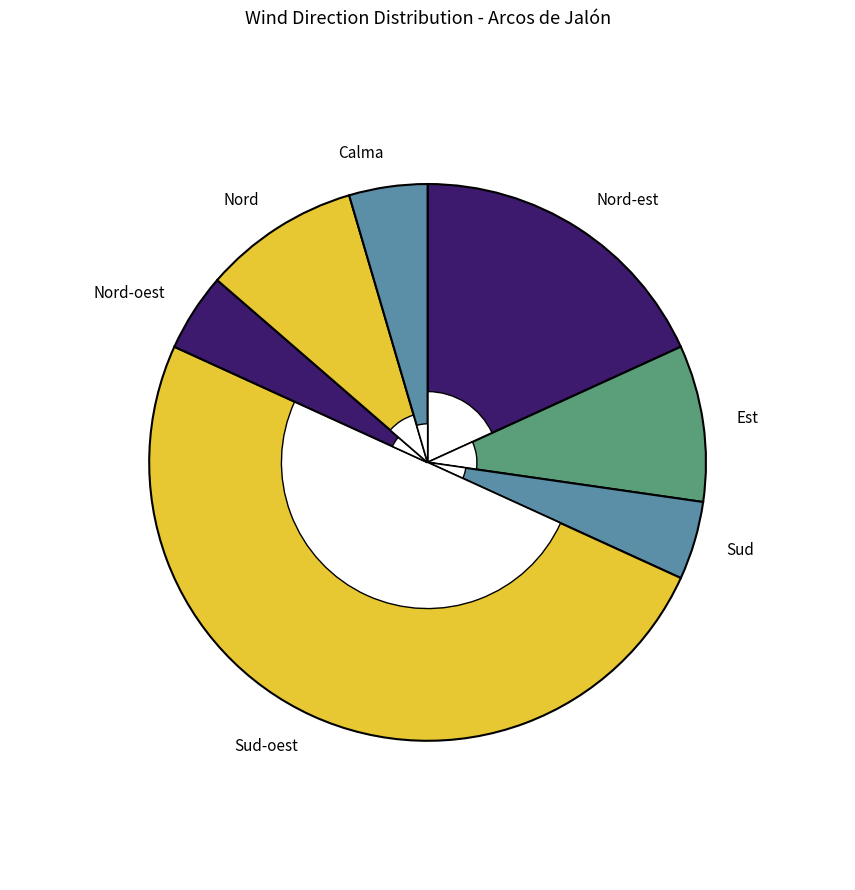

What is the largest slice in the pie chart?

Sud-oest